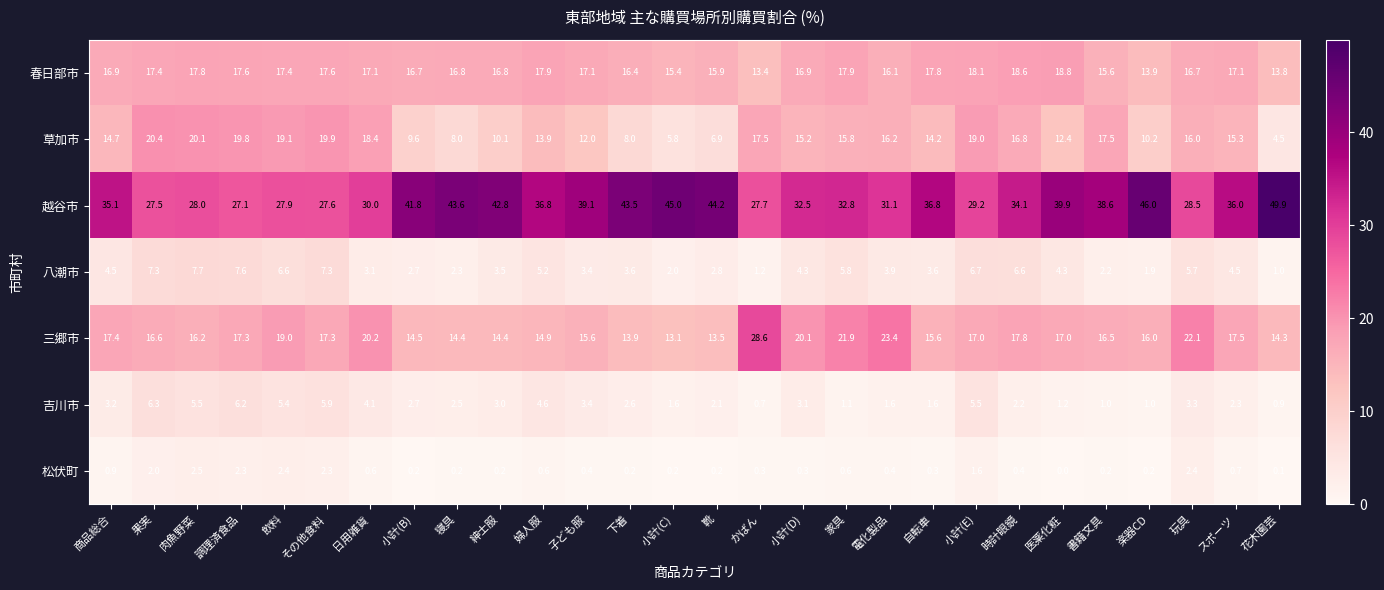

Which series has the largest total across all categories?

越谷市